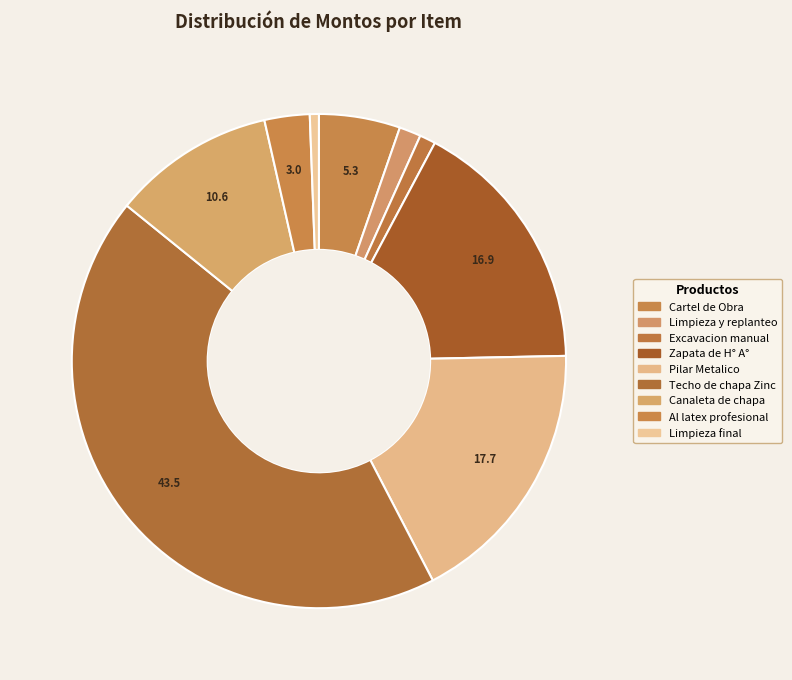

How many segments does this pie chart have?

9